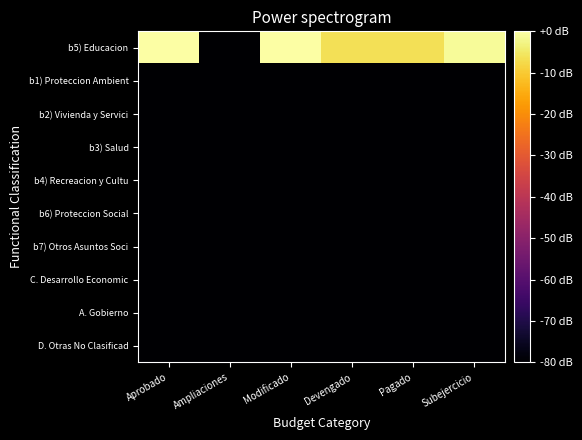

Reading left to right, extract all data points from this chart.

b5) Educacion: Aprobado=0.0	Ampliaciones=-80.0	Modificado=0.0	Devengado=-6.5	Pagado=-6.5	Subejercicio=-1.1
b1) Proteccion Ambient: Aprobado=-80.0	Ampliaciones=-80.0	Modificado=-80.0	Devengado=-80.0	Pagado=-80.0	Subejercicio=-80.0
b2) Vivienda y Servici: Aprobado=-80.0	Ampliaciones=-80.0	Modificado=-80.0	Devengado=-80.0	Pagado=-80.0	Subejercicio=-80.0
b3) Salud: Aprobado=-80.0	Ampliaciones=-80.0	Modificado=-80.0	Devengado=-80.0	Pagado=-80.0	Subejercicio=-80.0
b4) Recreacion y Cultu: Aprobado=-80.0	Ampliaciones=-80.0	Modificado=-80.0	Devengado=-80.0	Pagado=-80.0	Subejercicio=-80.0
b6) Proteccion Social: Aprobado=-80.0	Ampliaciones=-80.0	Modificado=-80.0	Devengado=-80.0	Pagado=-80.0	Subejercicio=-80.0
b7) Otros Asuntos Soci: Aprobado=-80.0	Ampliaciones=-80.0	Modificado=-80.0	Devengado=-80.0	Pagado=-80.0	Subejercicio=-80.0
C. Desarrollo Economic: Aprobado=-80.0	Ampliaciones=-80.0	Modificado=-80.0	Devengado=-80.0	Pagado=-80.0	Subejercicio=-80.0
A. Gobierno: Aprobado=-80.0	Ampliaciones=-80.0	Modificado=-80.0	Devengado=-80.0	Pagado=-80.0	Subejercicio=-80.0
D. Otras No Clasificad: Aprobado=-80.0	Ampliaciones=-80.0	Modificado=-80.0	Devengado=-80.0	Pagado=-80.0	Subejercicio=-80.0